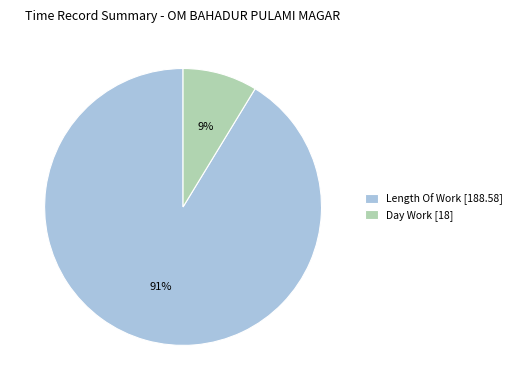

Combined, do Day Work [18] and Length Of Work [188.58] account for over 50%?

Yes